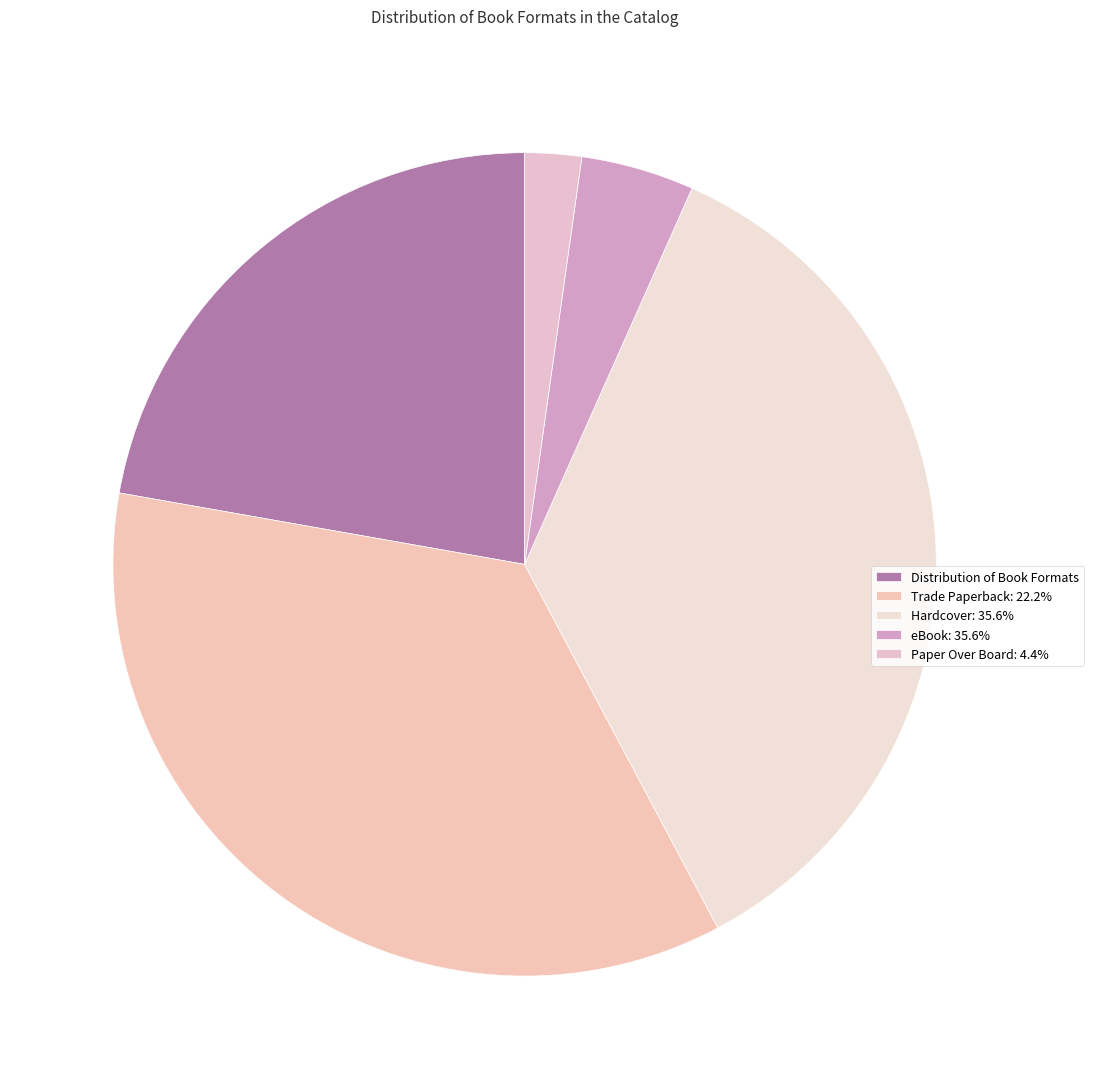

Count the number of slices in the pie.

5